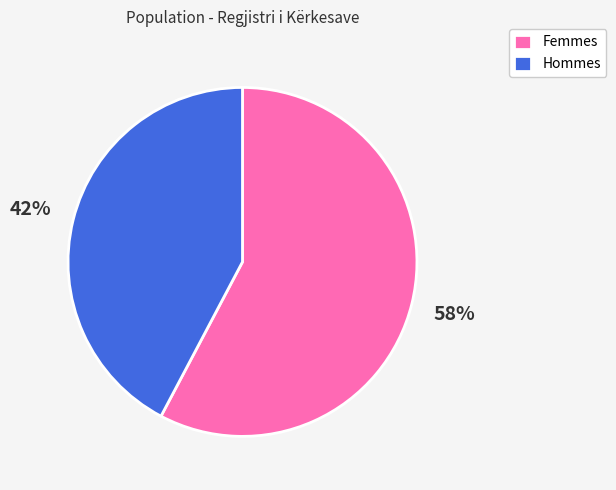

Is it true that Hommes is 53% of the pie?

False